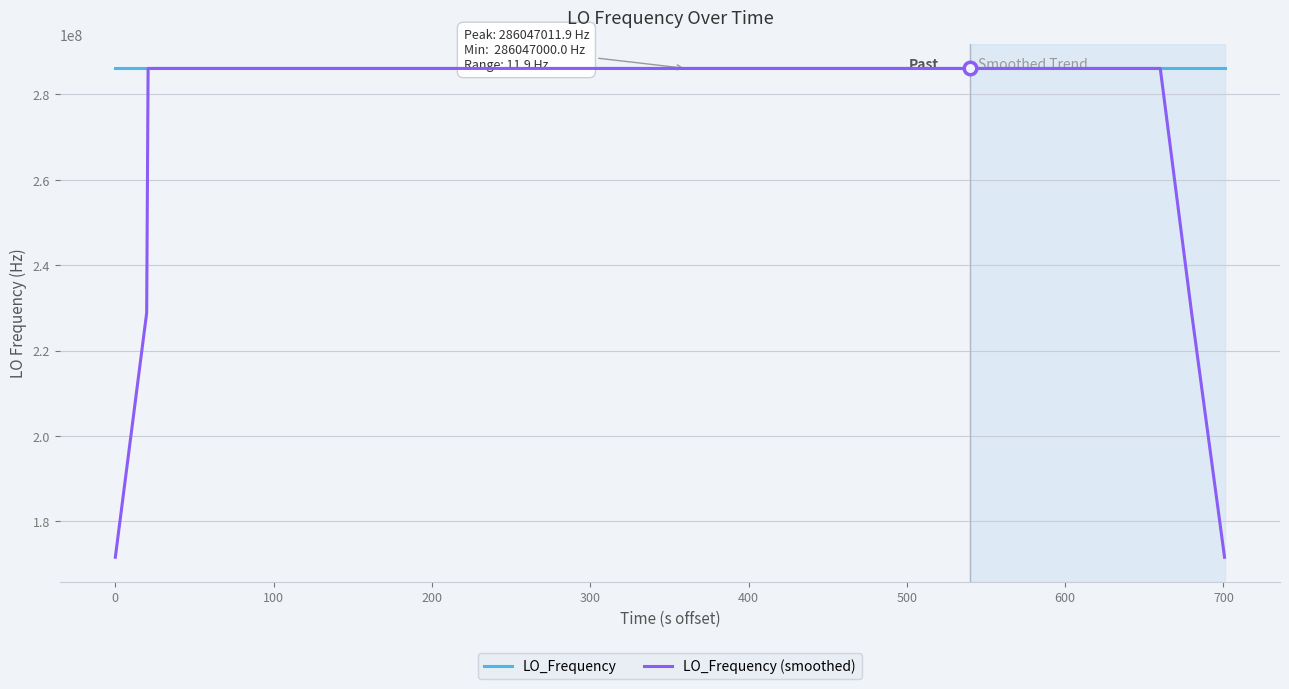

Rank the series by their average value, from highest to lowest.

LO_Frequency, LO_Frequency (smoothed)